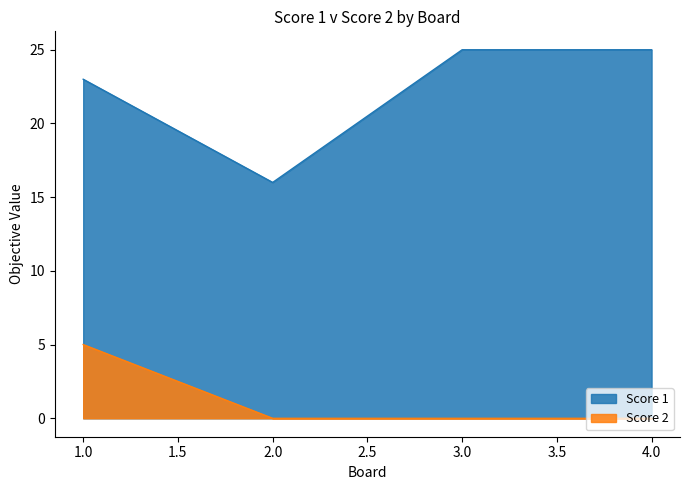

At 4.0, list the series in order from smallest to largest.

Score 2, Score 1